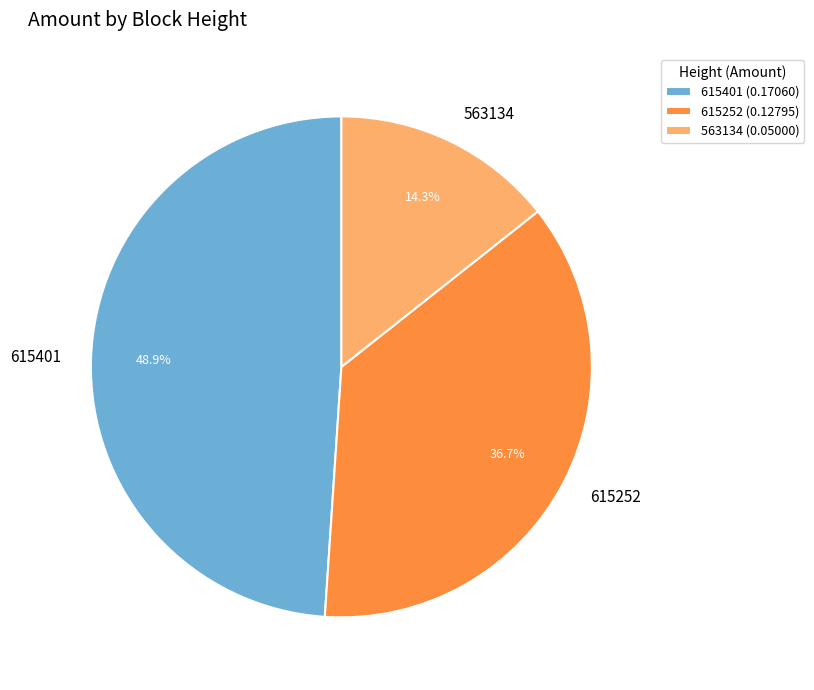

The 563134 slice represents 26% of the pie. True or false?

False